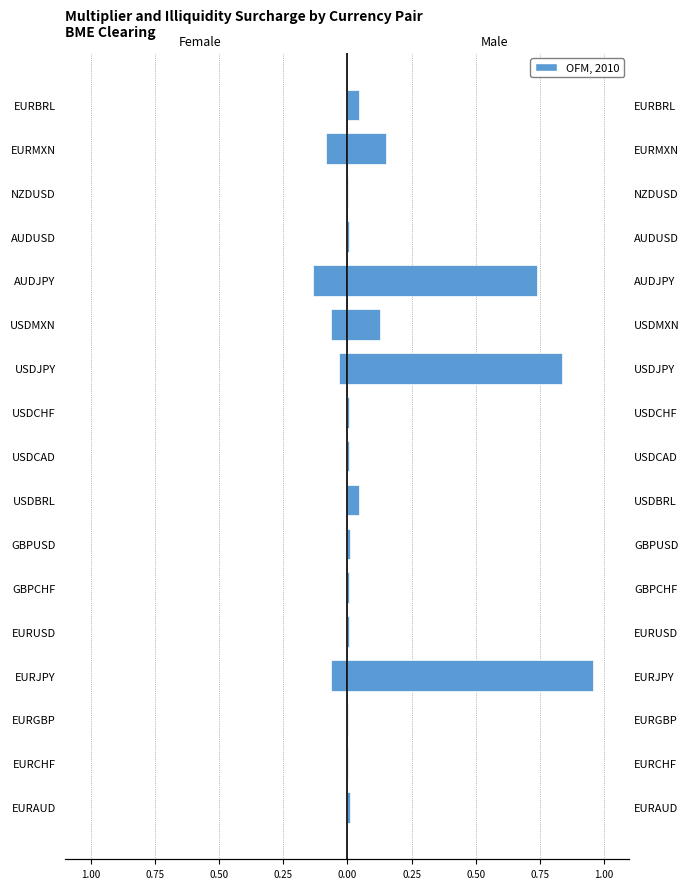

The value of Female at EURAUD is -0.0. True or false?

False